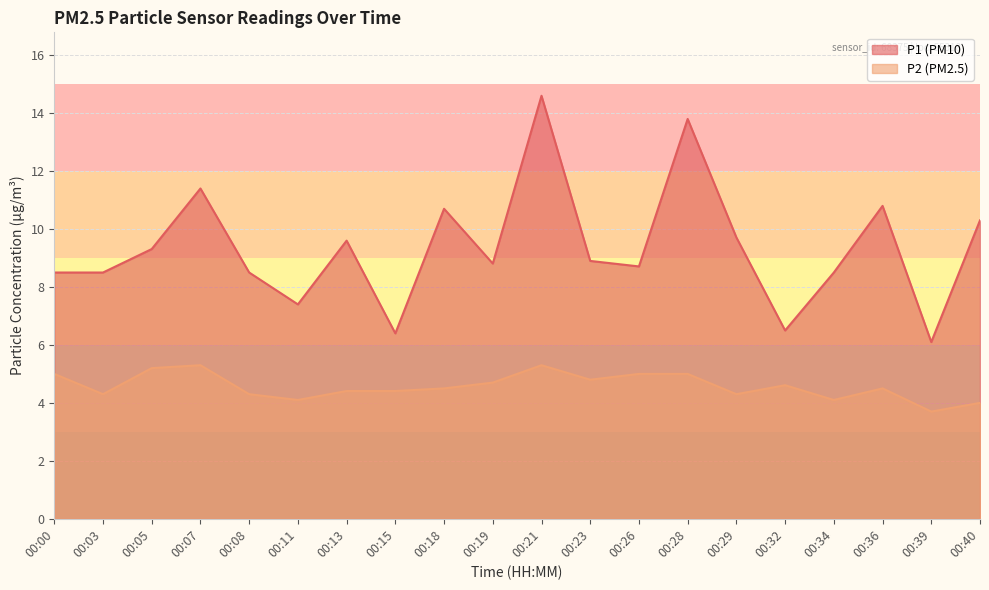

Read the P1 value at 00:13.

9.6